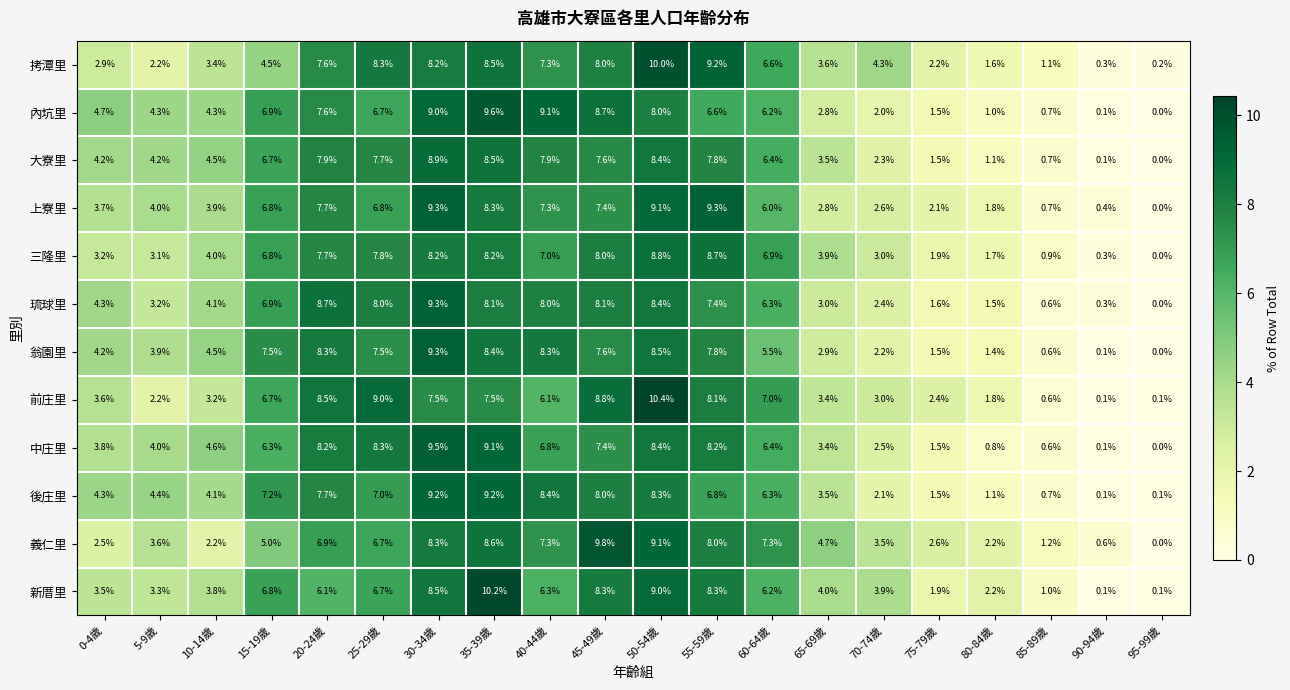

What is the spread (max minus min) of values at 35-39歲?

2.7